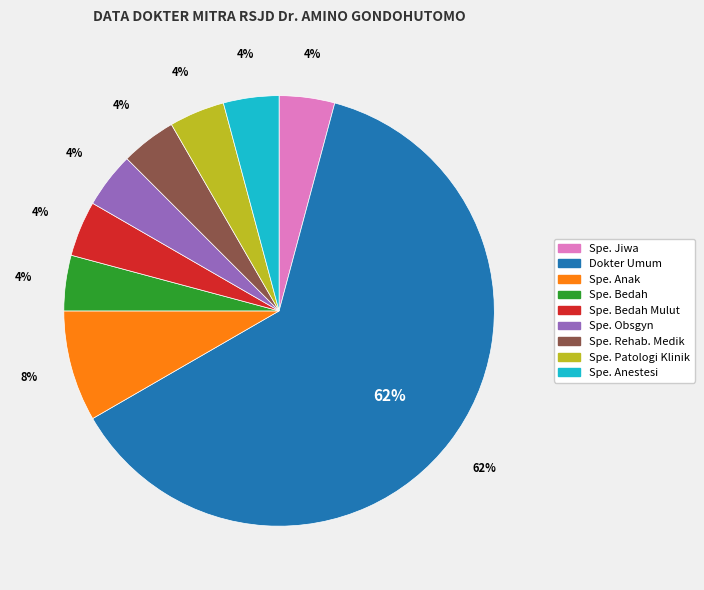

How many slices are in this pie chart?

9